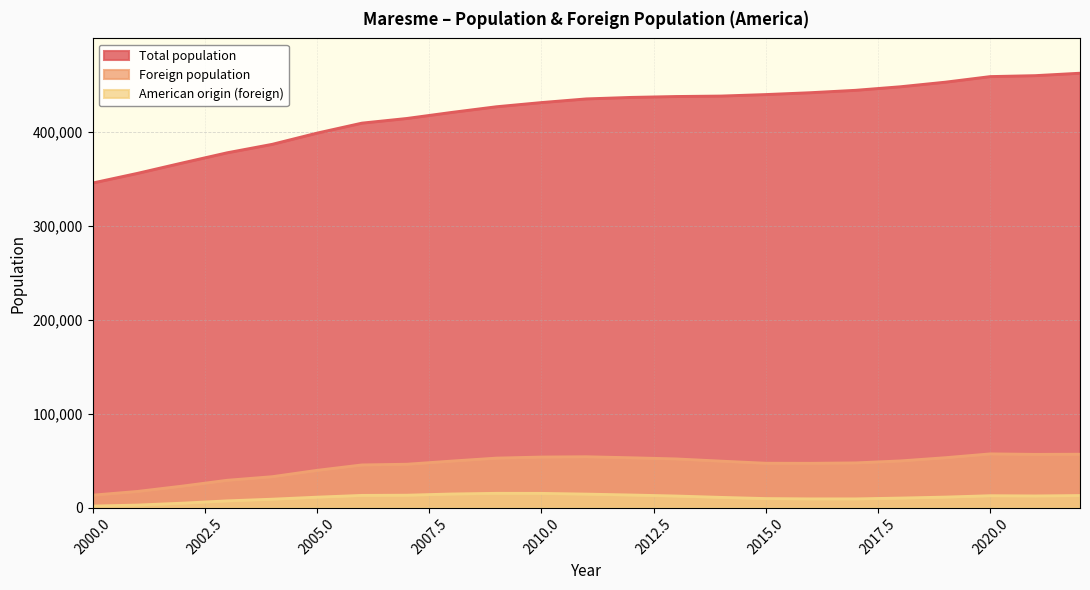

Which series changed the most between 2001 and 2010?

Total population